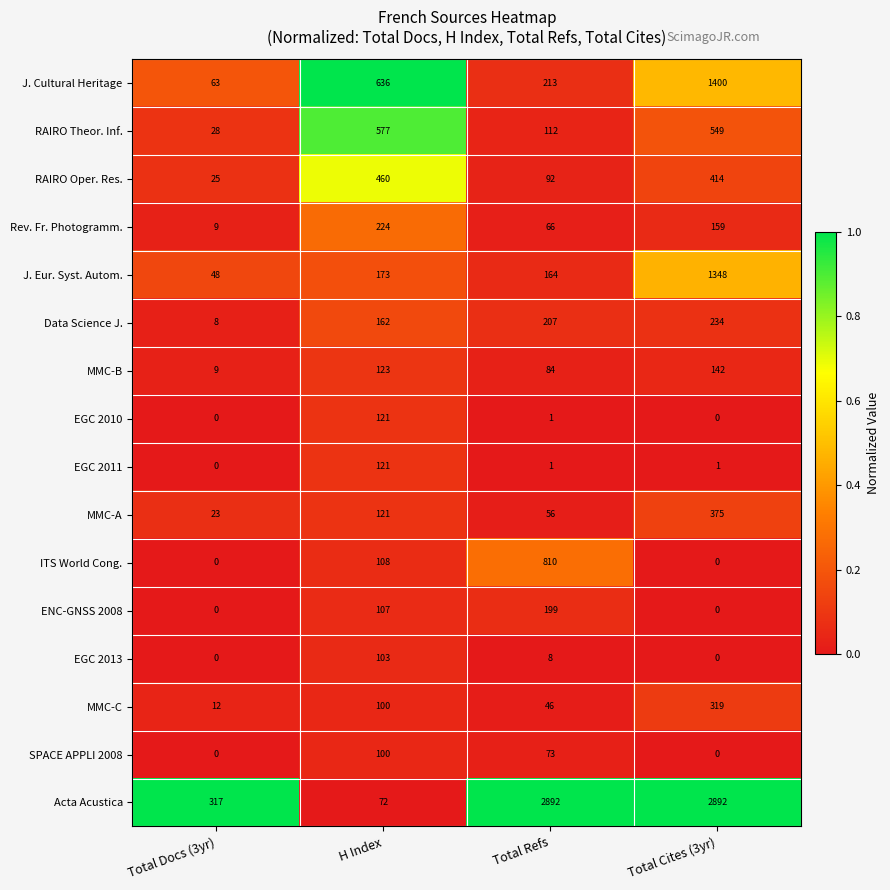

Is it true that EGC 2011 equals 1 at Total Refs?

True